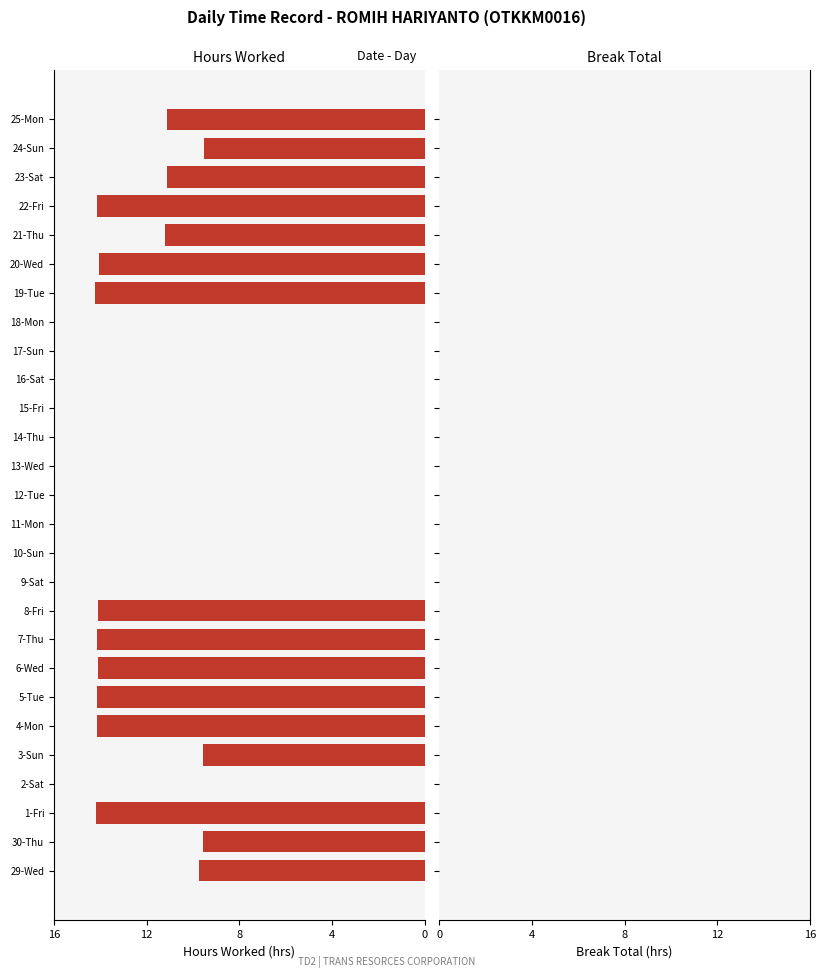

What is the maximum value shown in the chart?

14.2